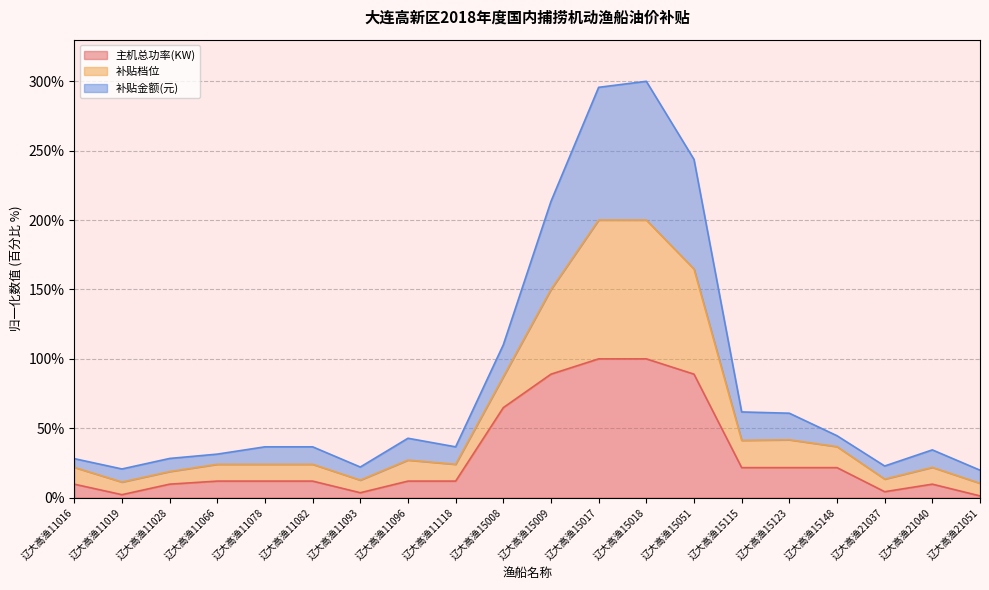

Count the number of categories in the chart.

20